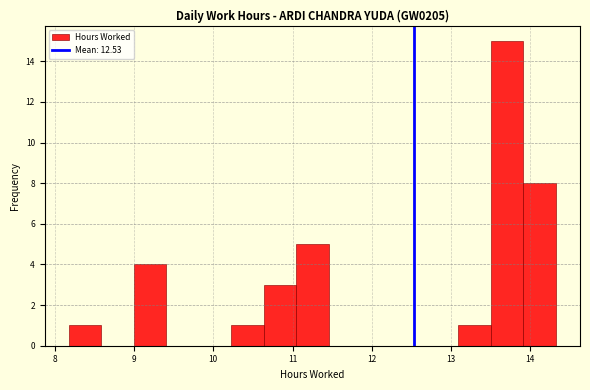

Which range on the x-axis has the tallest bar?

13.5 to 13.9